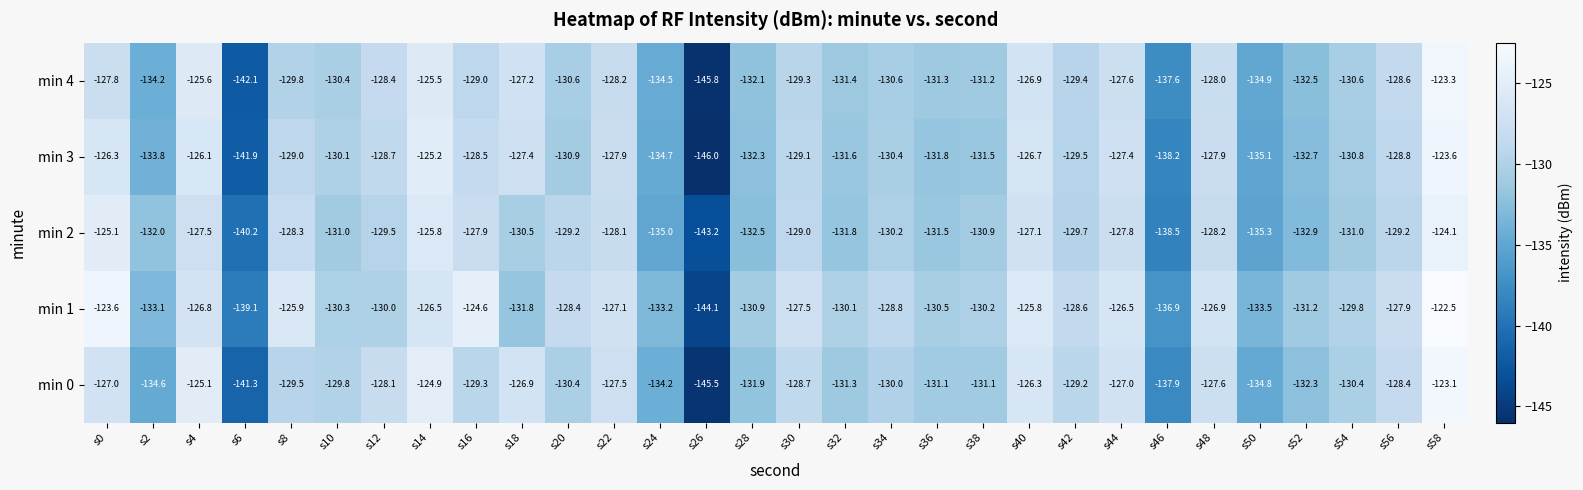

Is the value of min 2 at s2 greater than the value of min 4 at s44?

No